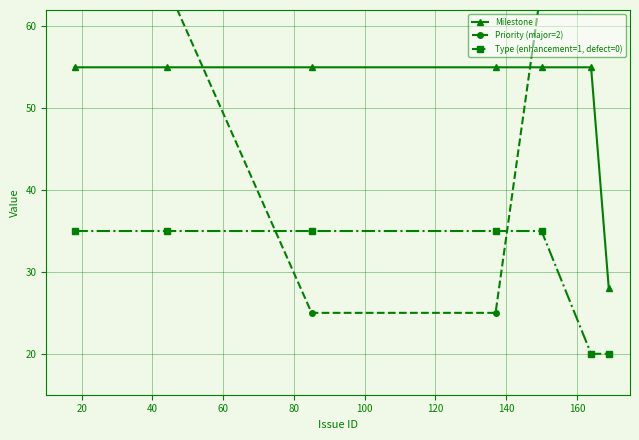

What is the difference between the maximum and minimum values in the Priority (major=2) series?

40